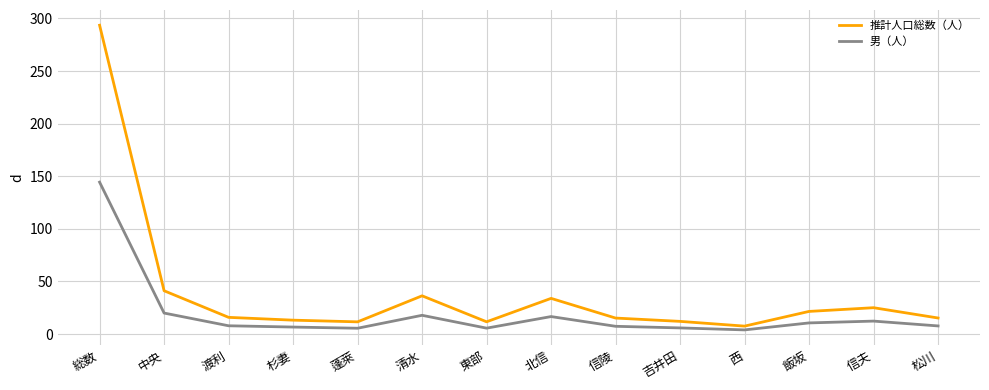

What position from the left is 松川?

14